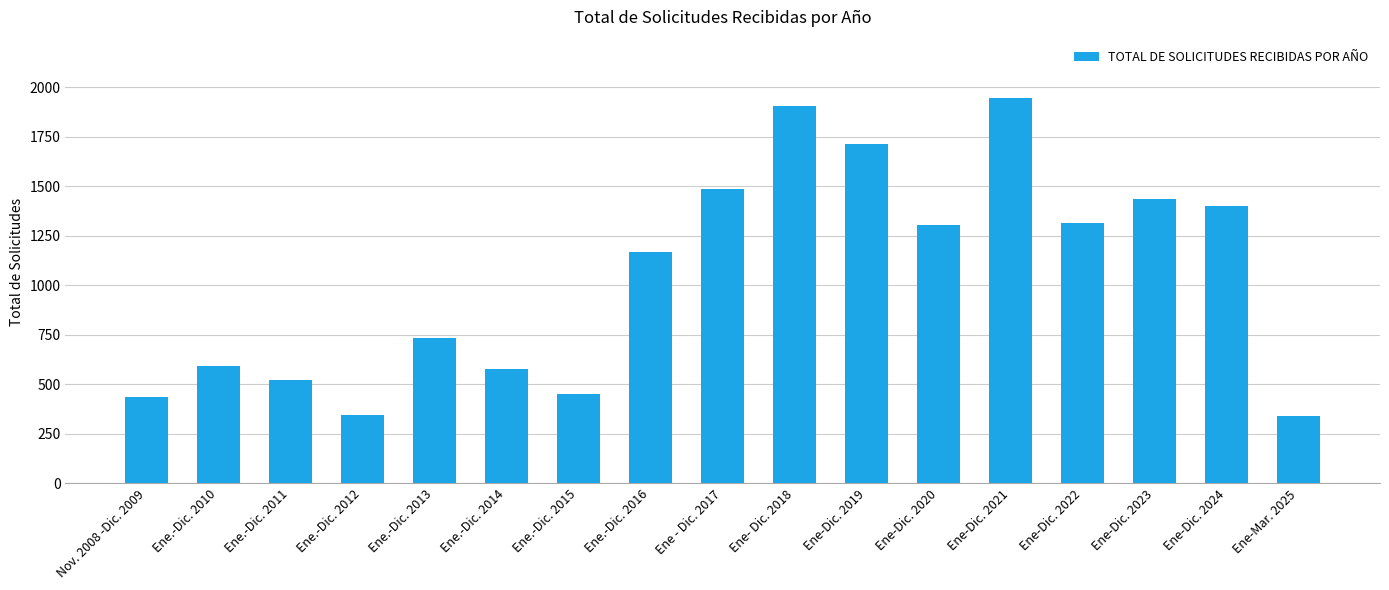

Is it true that the value at Ene-Dic. 2023 is 1437?

True